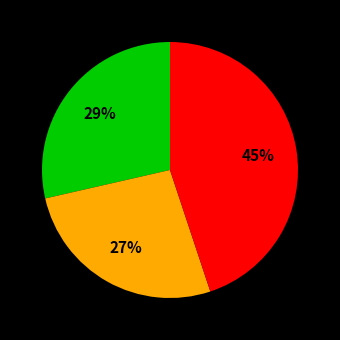

To the nearest percent, what is the difference between the largest and smallest slice percentages?

18%